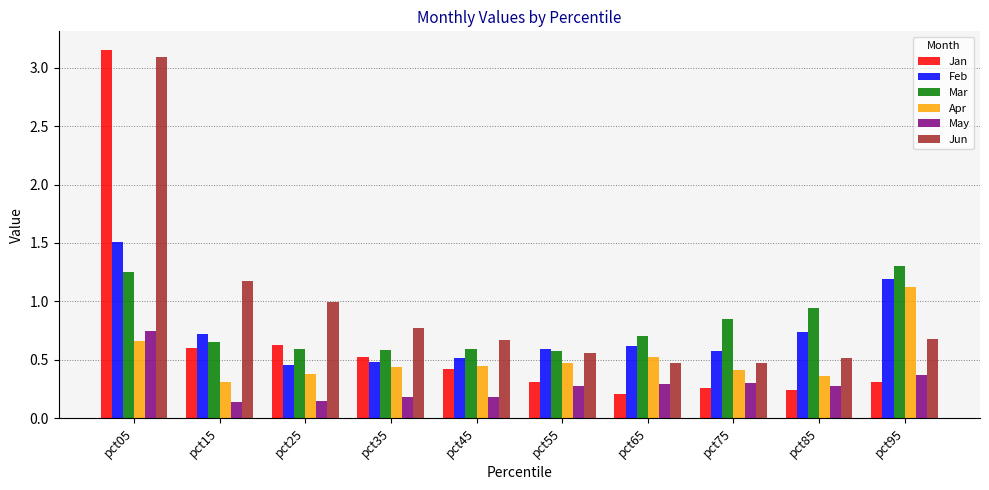

Are the bars horizontal?

No